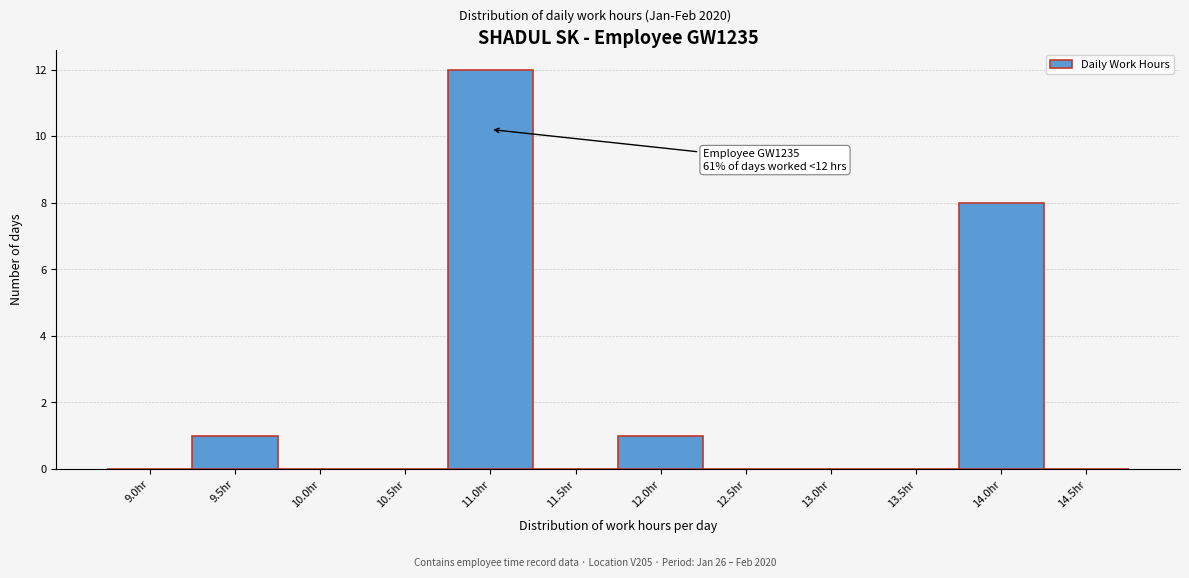

Reading left to right, extract all data points from this chart.

9.0hr=0	9.5hr=1	10.0hr=0	10.5hr=0	11.0hr=12	11.5hr=0	12.0hr=1	12.5hr=0	13.0hr=0	13.5hr=0	14.0hr=8	14.5hr=0